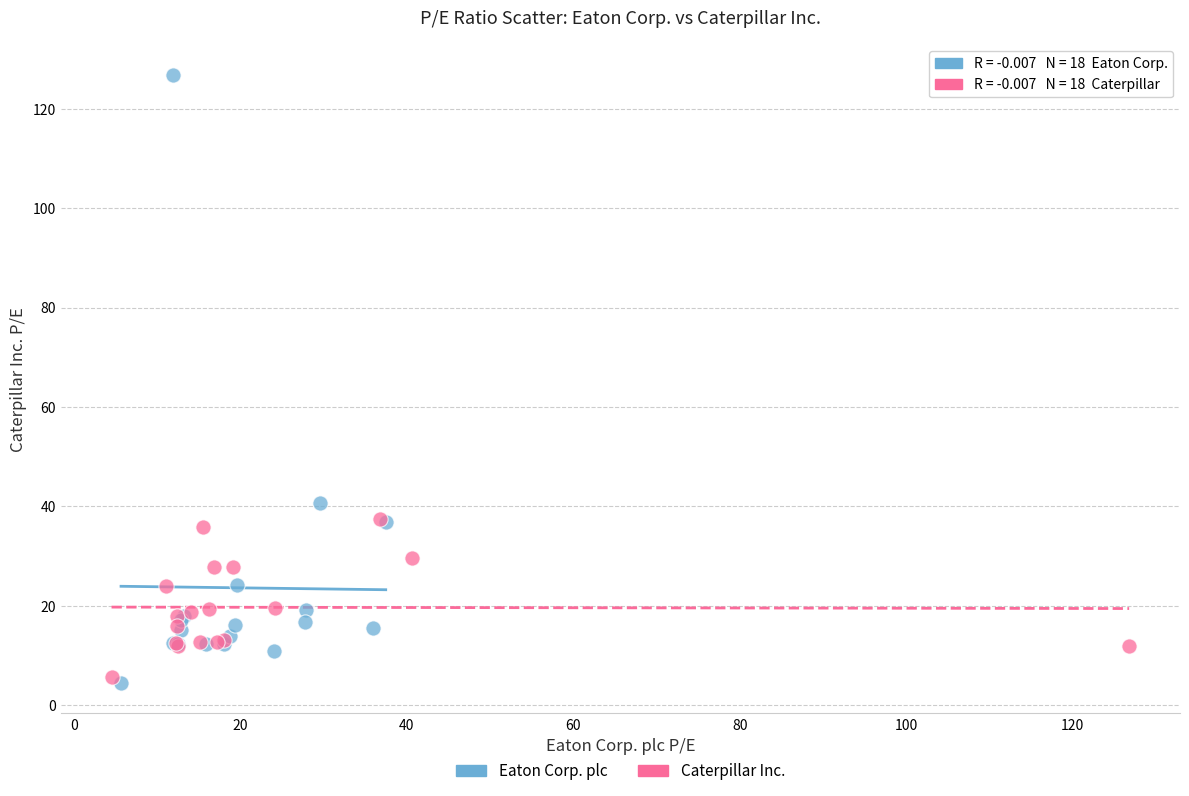

Which series contains the lowest Y value?

Eaton Corp. plc